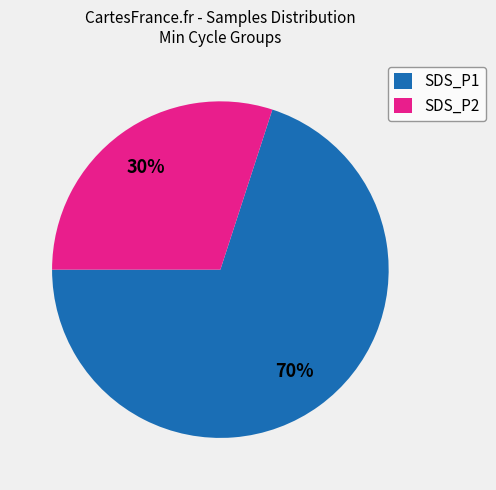

How many slices are in this pie chart?

2